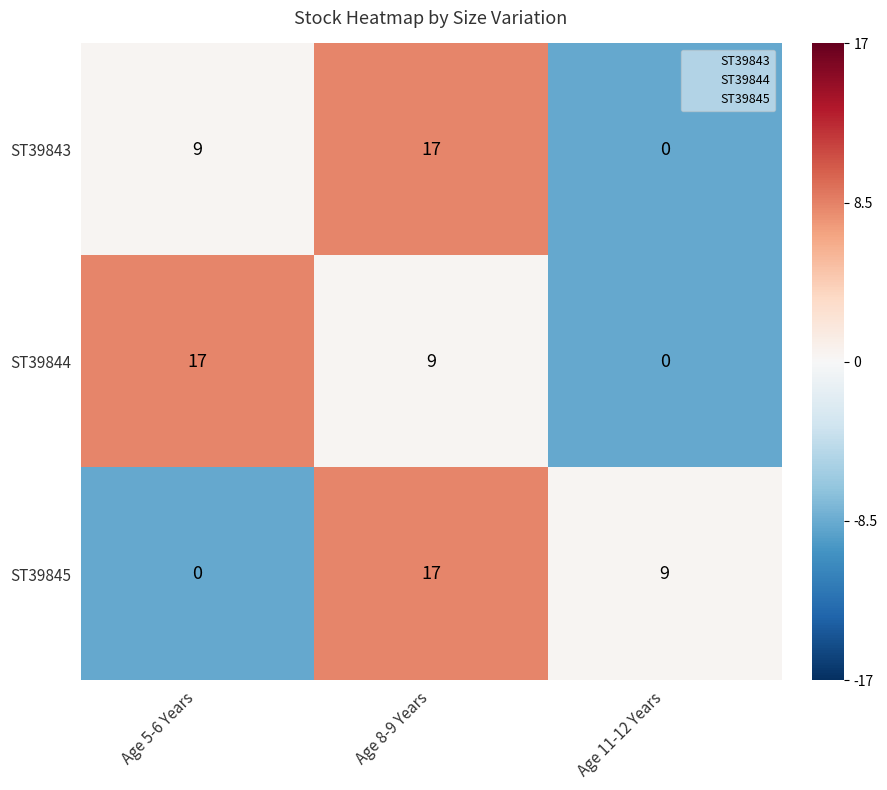

At which category is the sum across all series the highest?

Age 8-9 Years